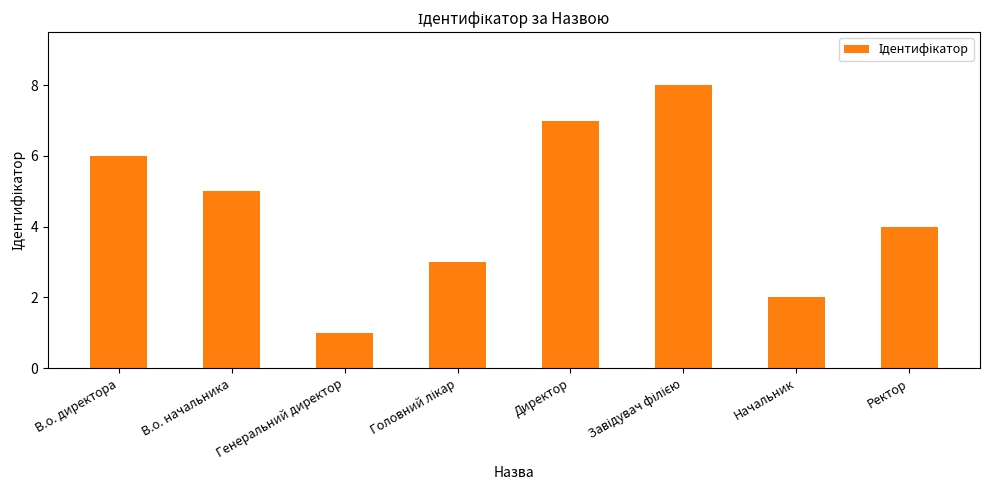

Between Начальник and В.о. директора, which is larger?

В.о. директора